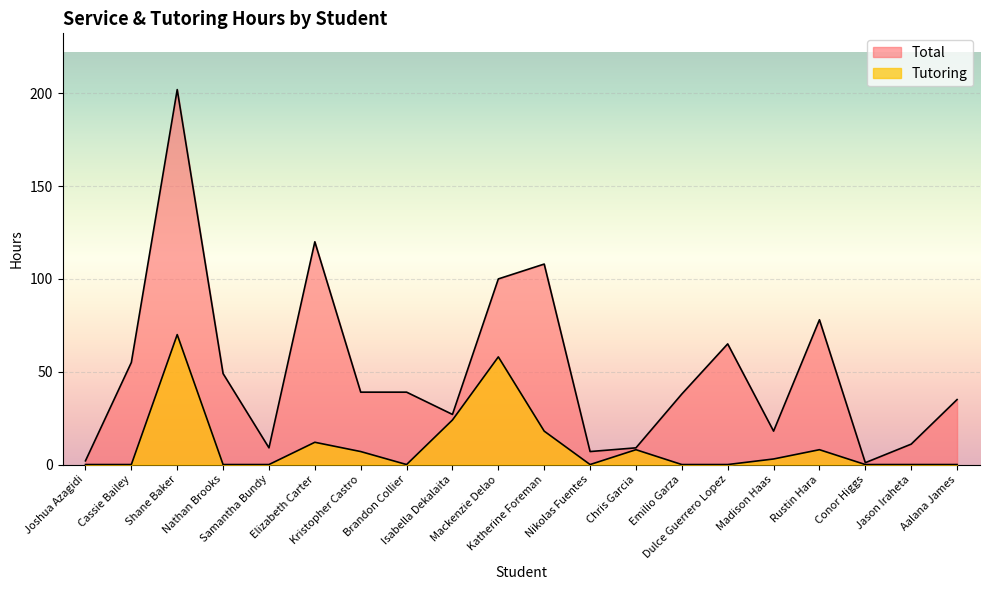

How many data points does each series have?

20